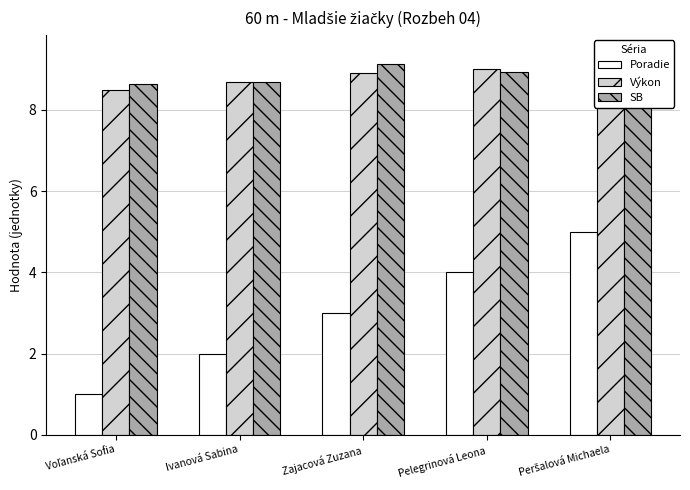

Which category has the lowest value in the SB series?

Voľanská Sofia